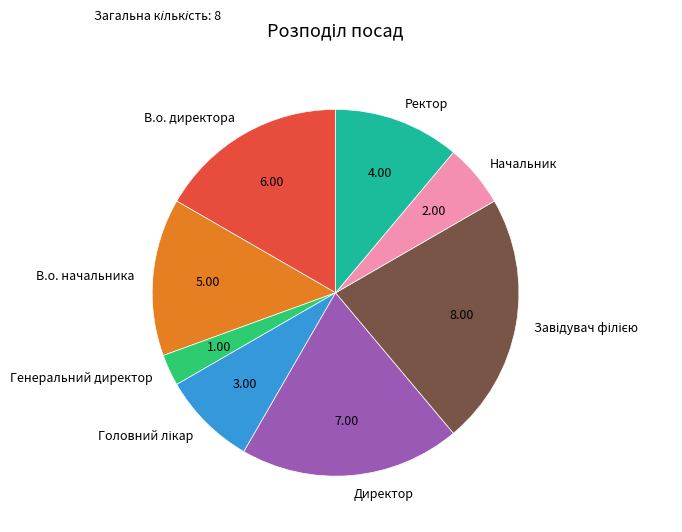

How many slices are in this pie chart?

8